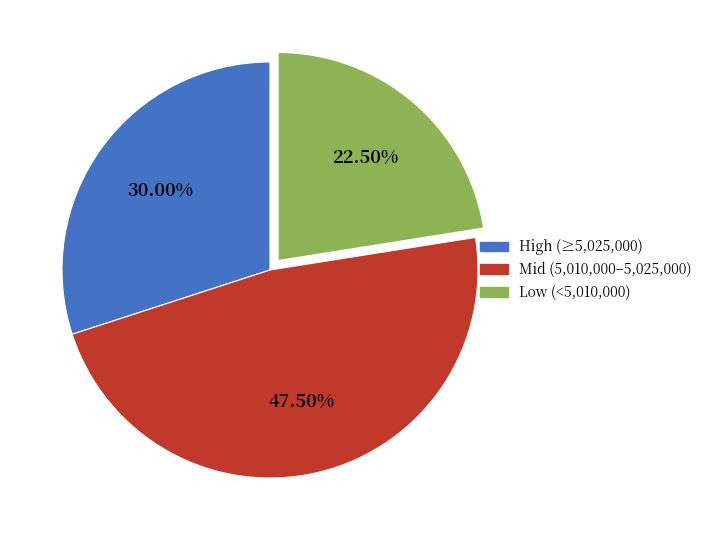

Is there a majority slice in this chart?

No